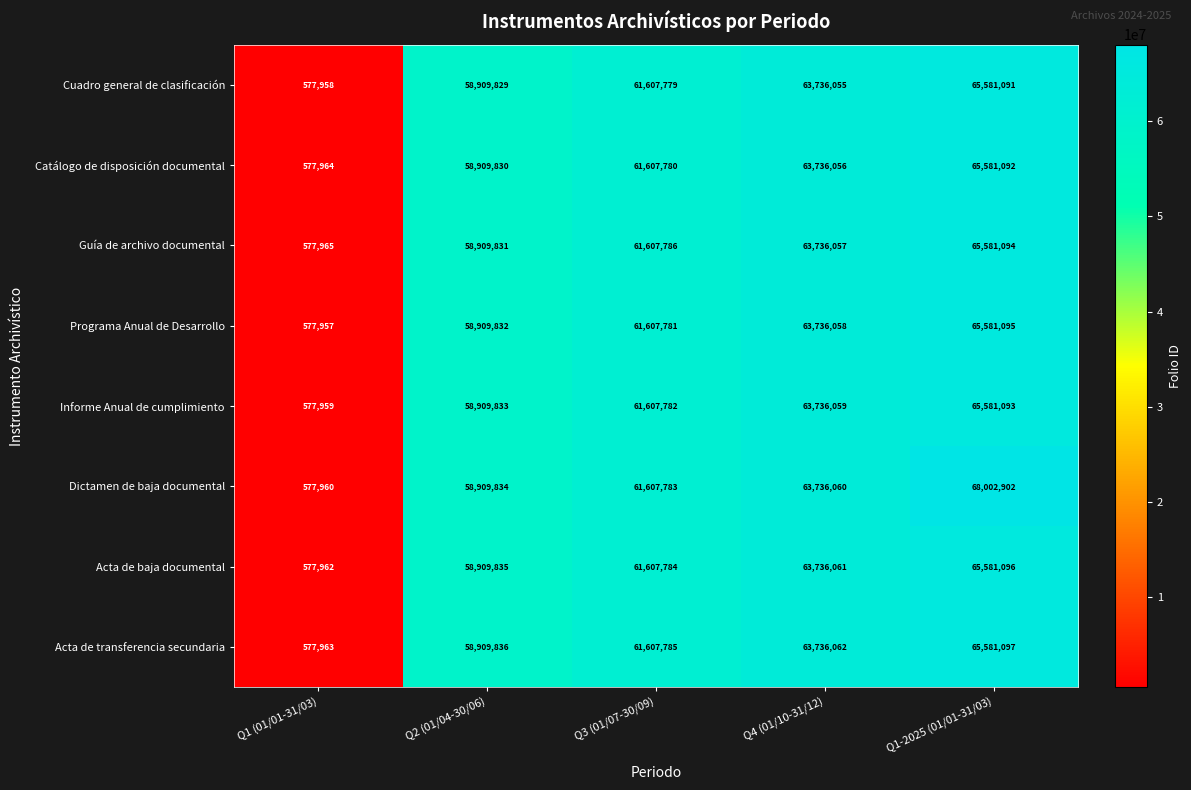

What is the greatest value displayed?

68002902